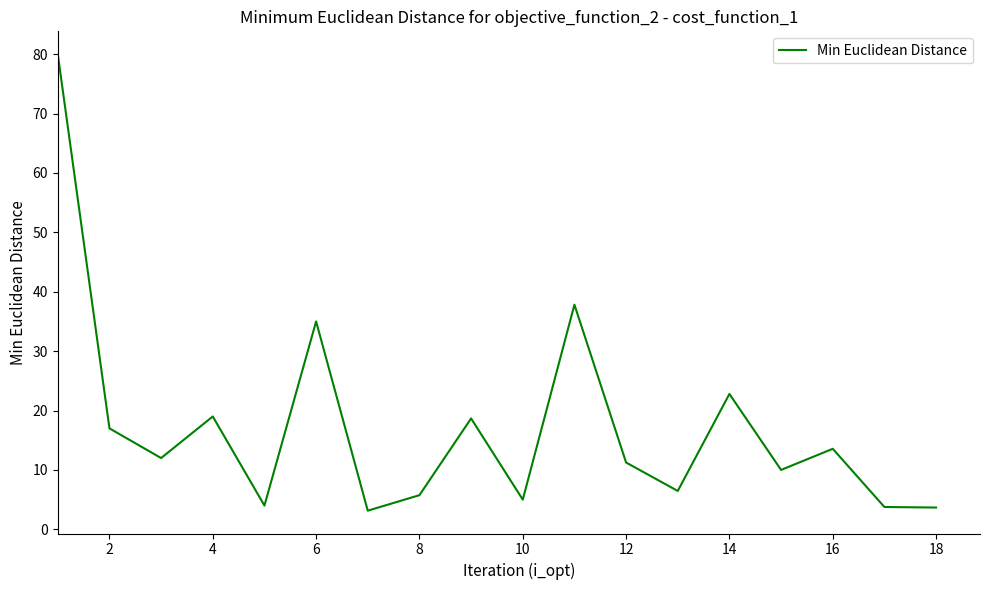

What is the difference between the maximum and minimum values?

76.9